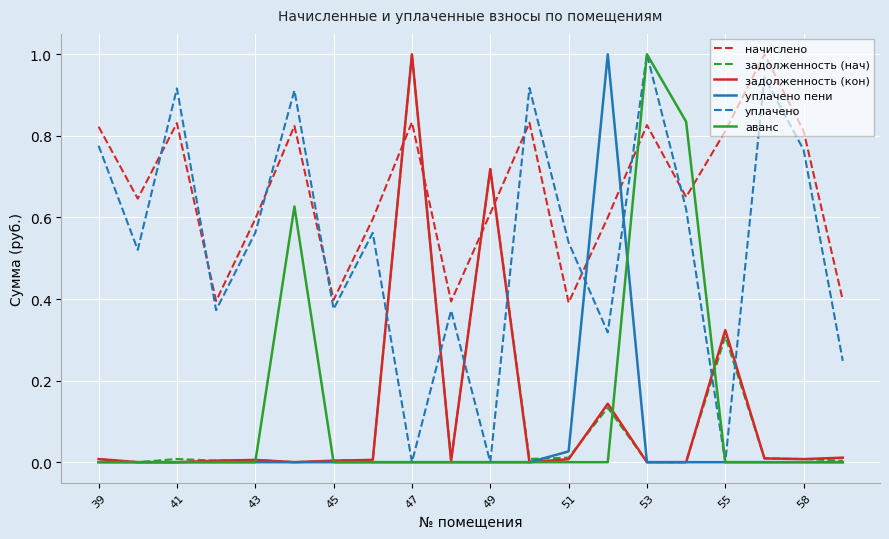

Which series ends up on top after the final intersection of задолженность (кон) and уплачено?

уплачено